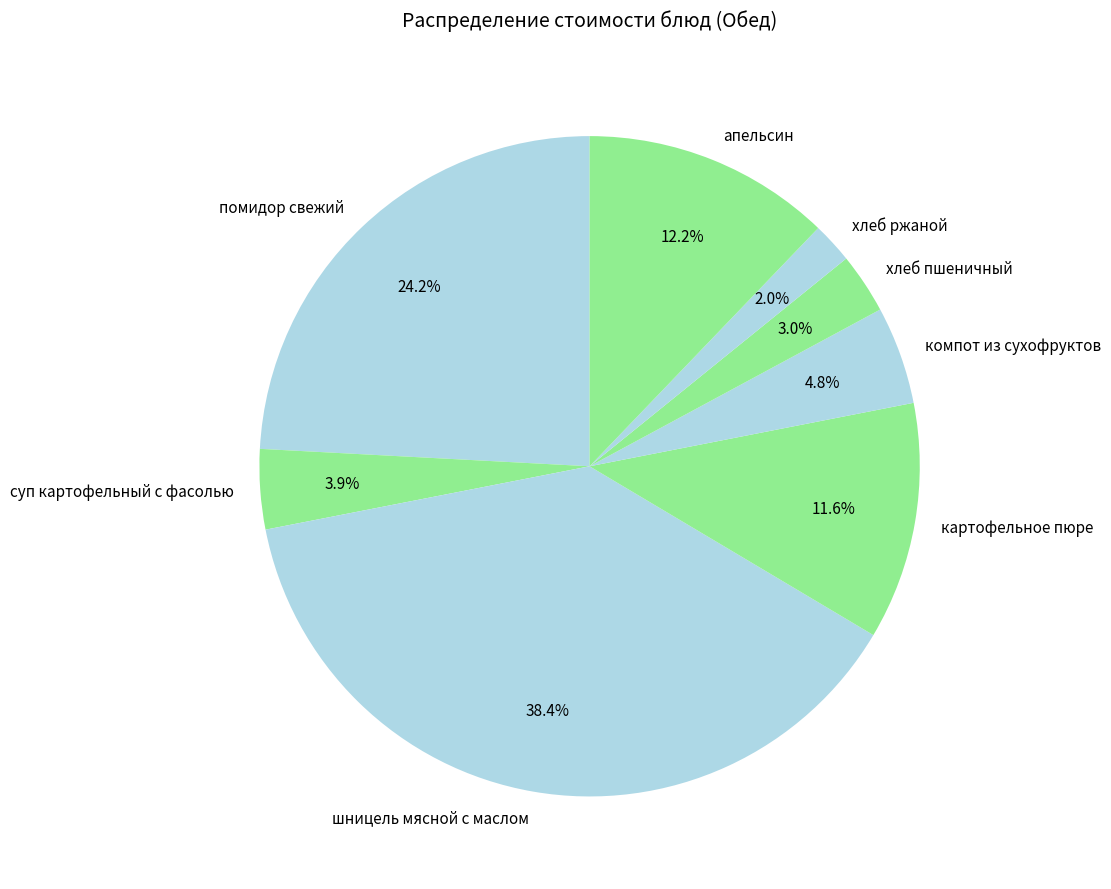

The шницель мясной с маслом slice represents 38% of the pie. True or false?

True